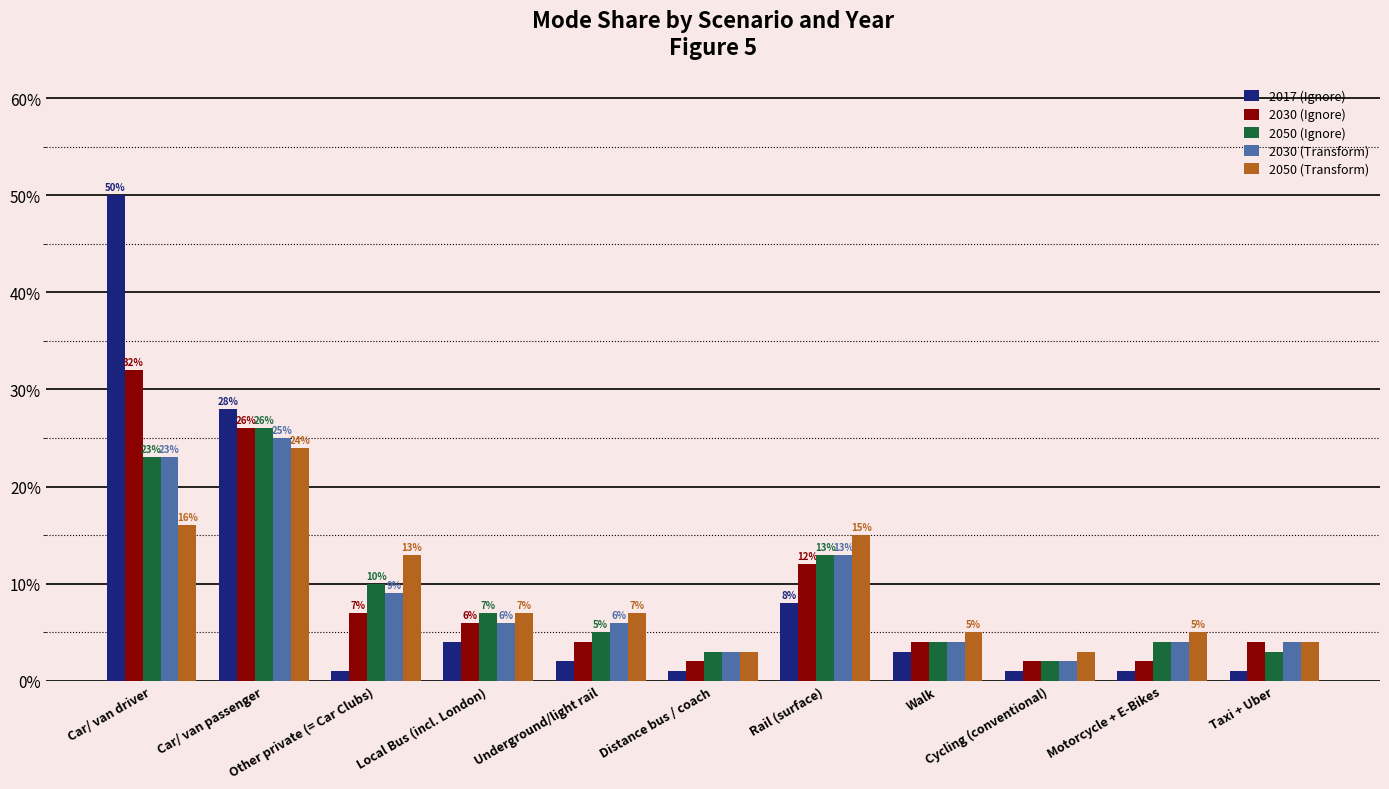

Does the chart contain stacked bars?

No